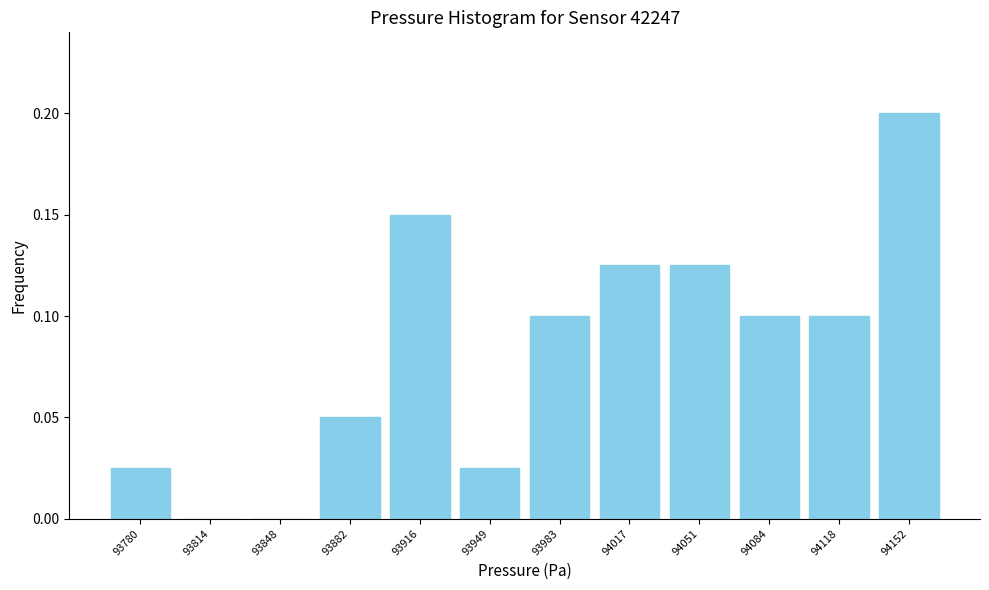

How tall is the bar that spans 94070 to 94100 on the x-axis? Neither the bar edges nor the heights are printed on the chart, so give them approximately, as read against the axes.

0.100